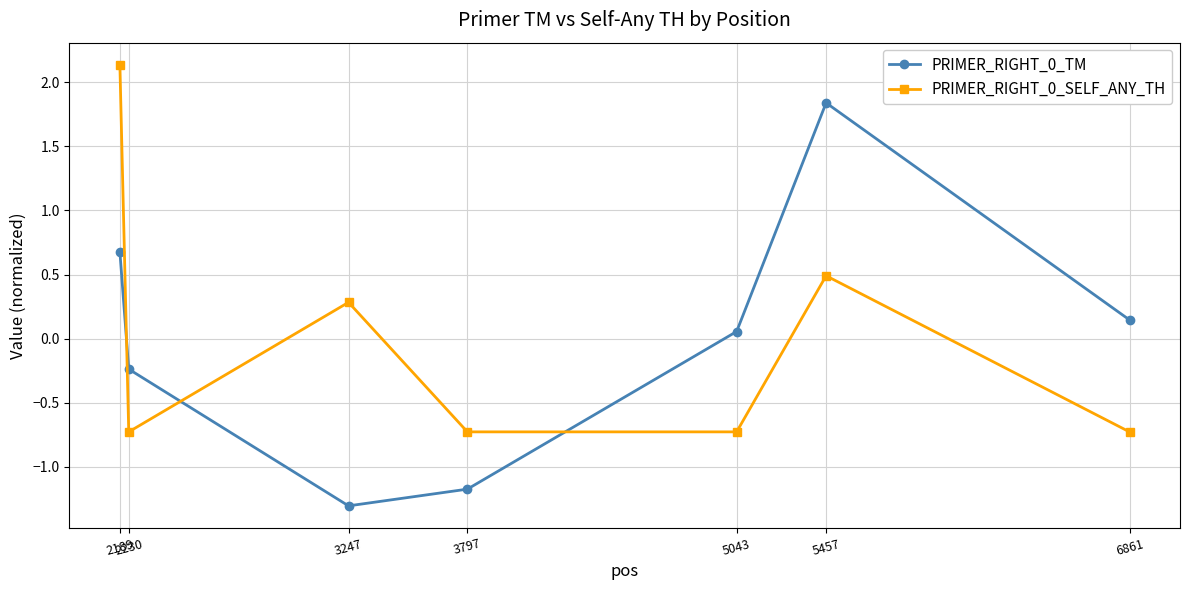

At which category does the chart reach its peak across all series?

2189